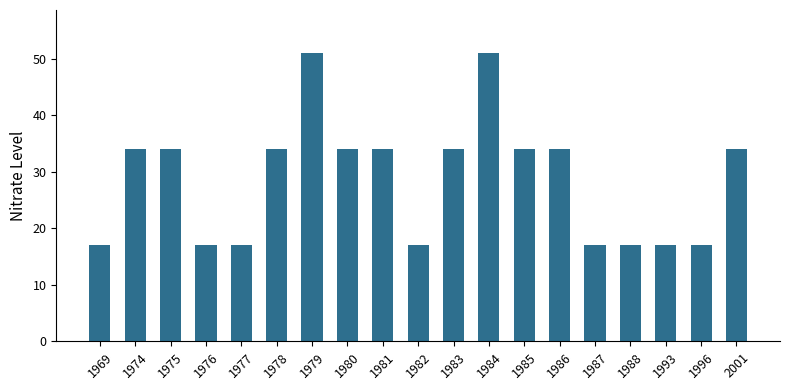

What is the smallest value displayed?

17